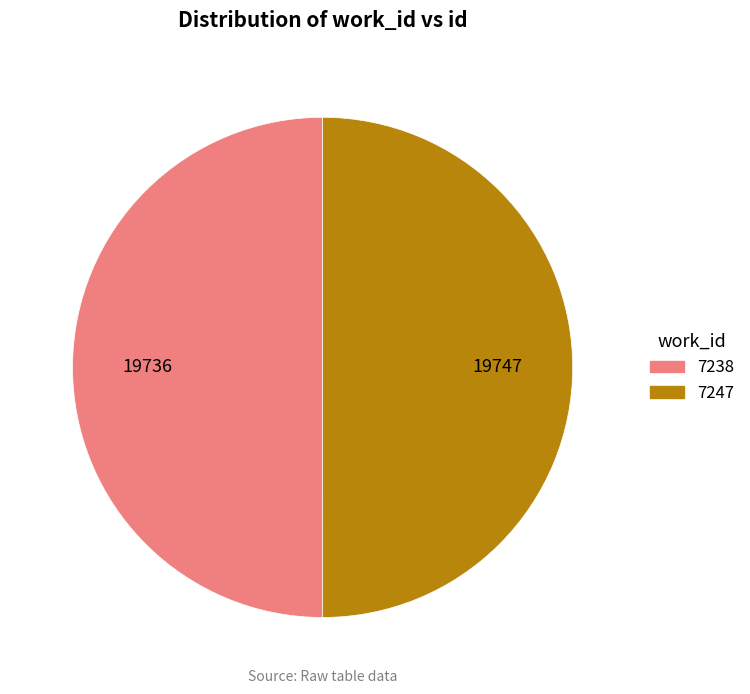

Approximately how many times larger is the value at 7238 compared to 7247?

1.0